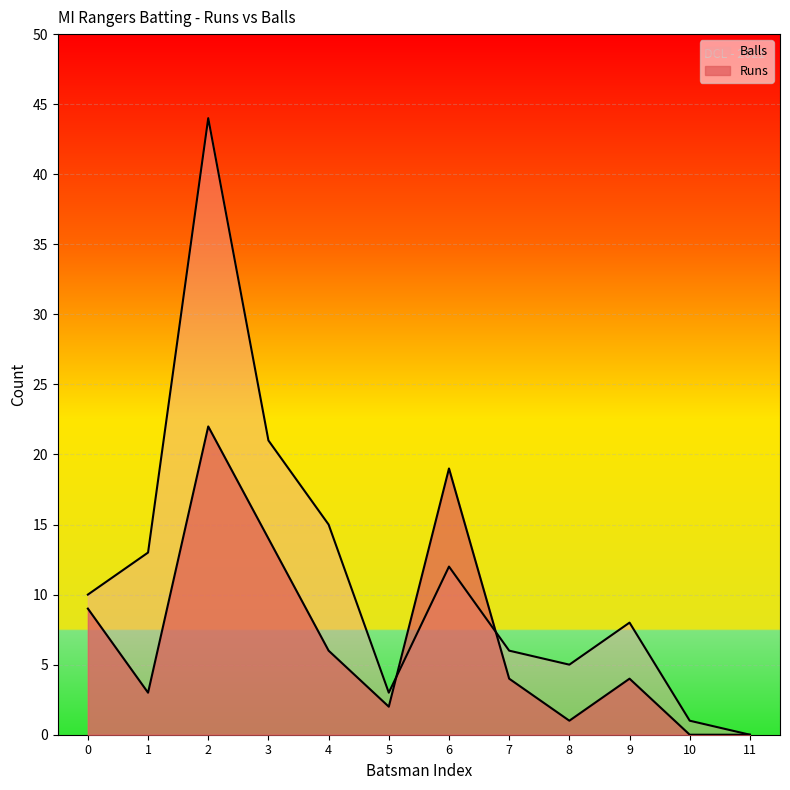

What is the average value of the Balls series?

12